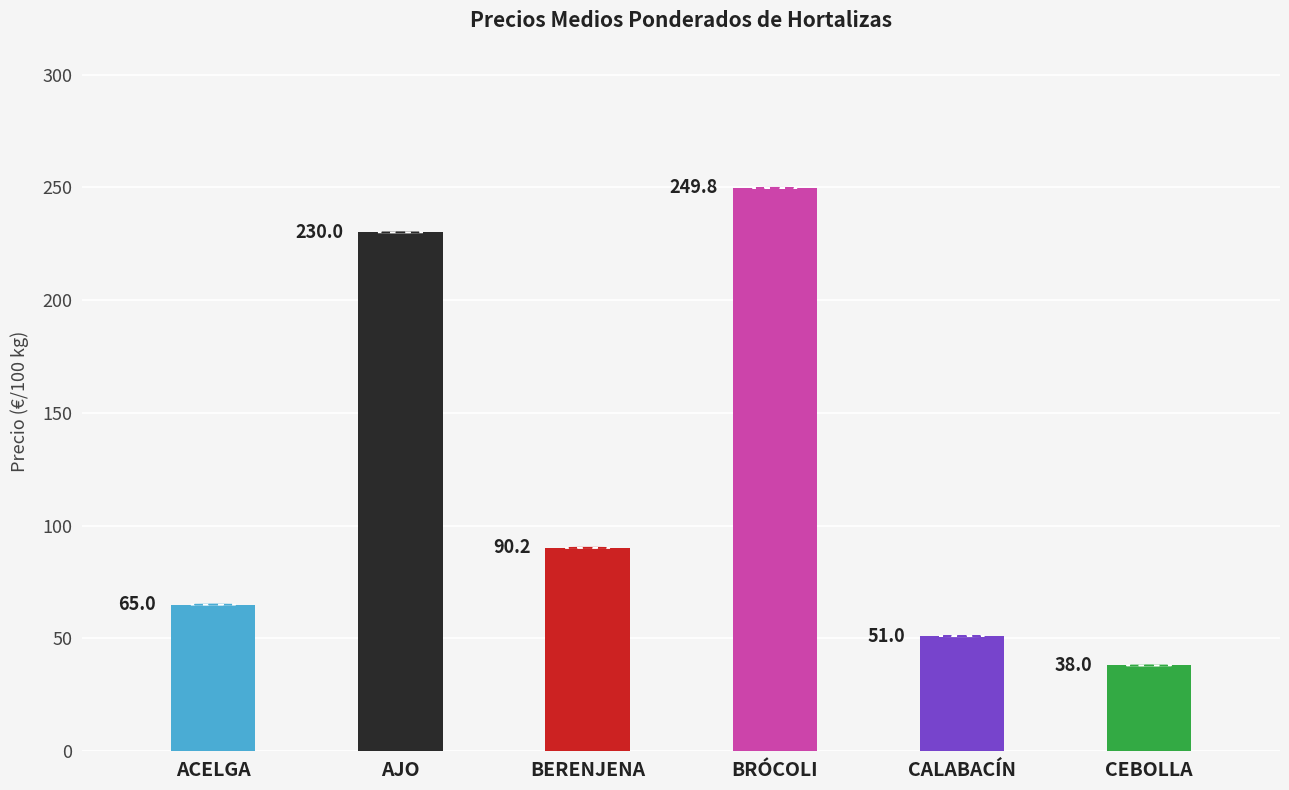

Reading right to left, list all the values displayed in this chart.

CEBOLLA=38.0	CALABACÍN=51.0	BRÓCOLI=249.8	BERENJENA=90.2	AJO=230.0	ACELGA=65.0